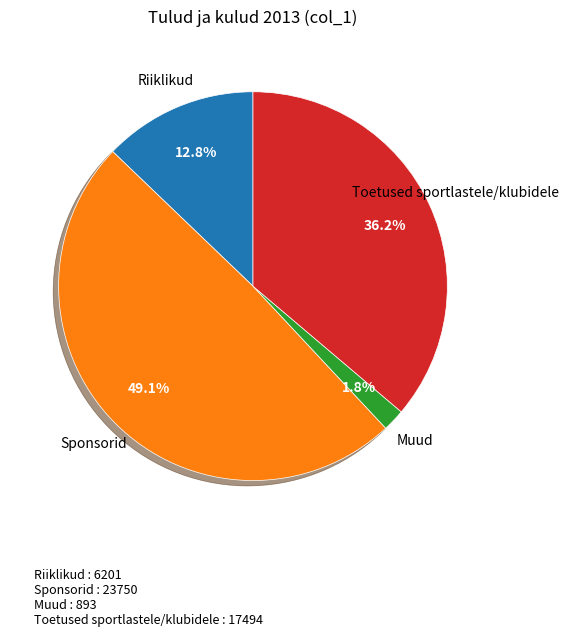

Is there a majority slice in this chart?

No